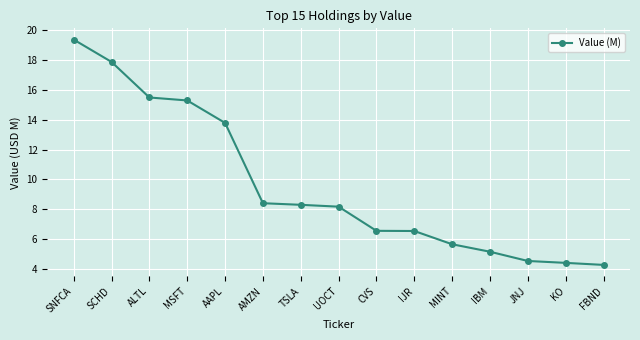

How many lines are shown in the chart?

1